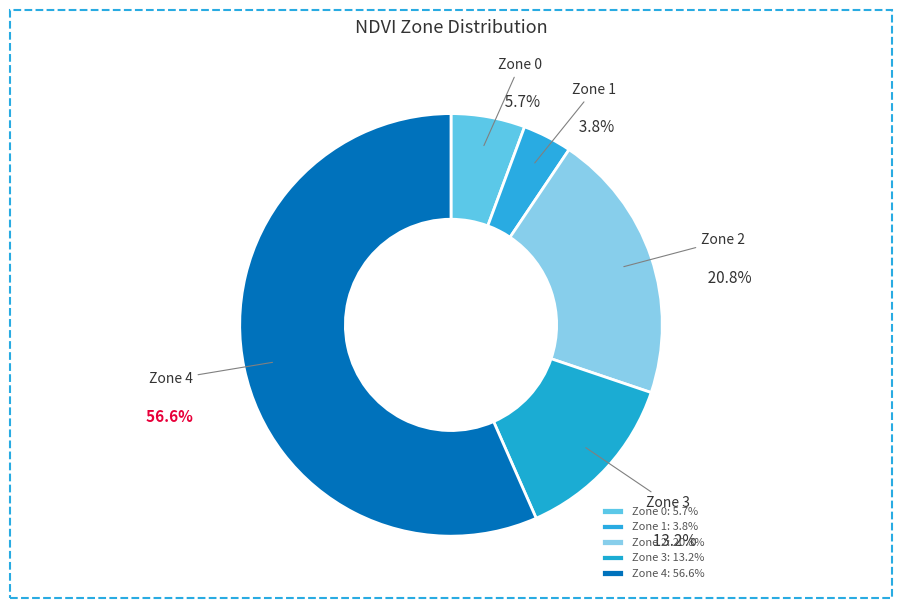

How many segments does this pie chart have?

5